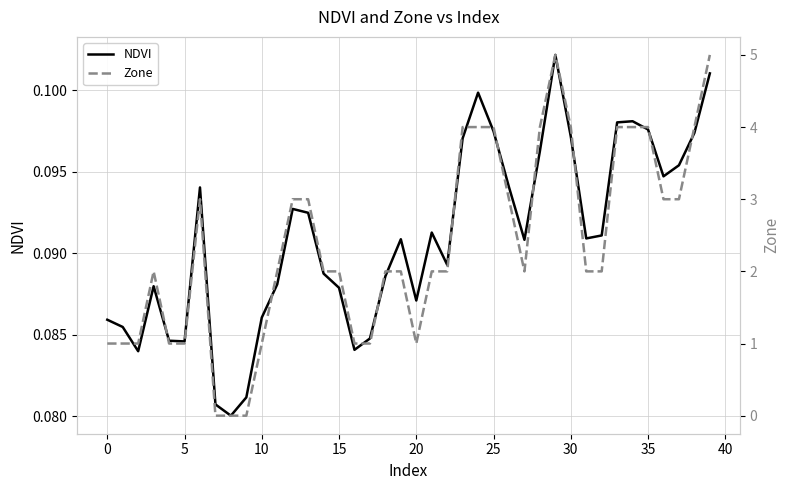

True or false: NDVI has more than 2 points higher than both neighbors.

True